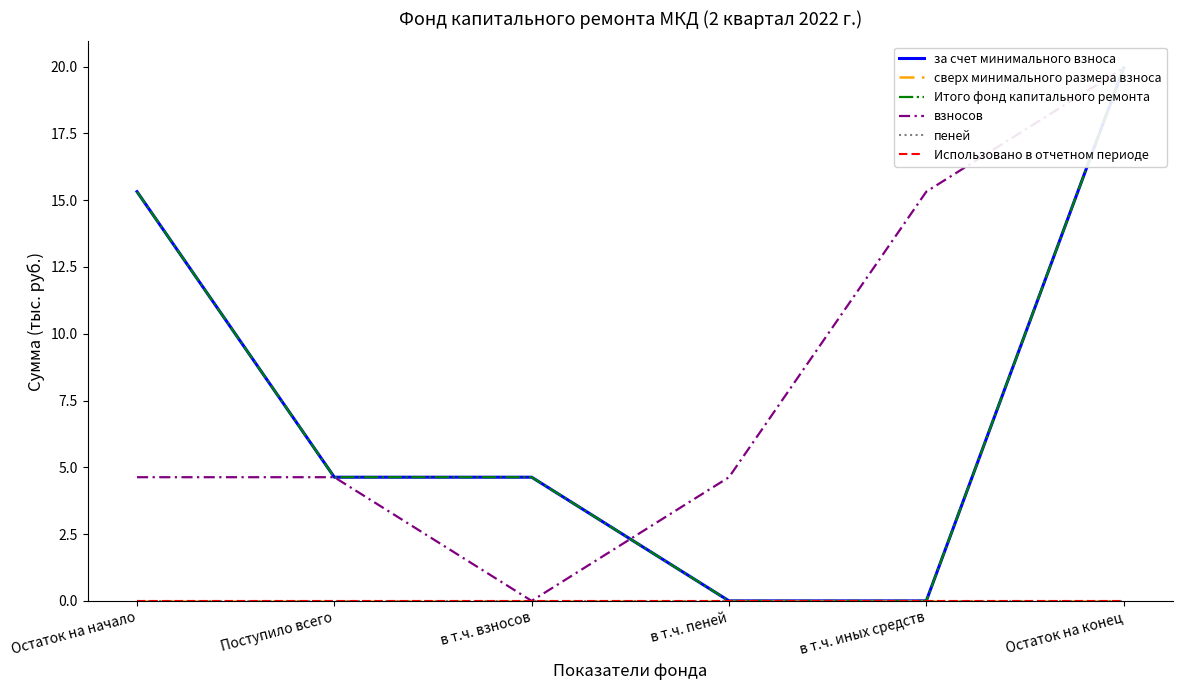

What position from the left is в т.ч. взносов?

3